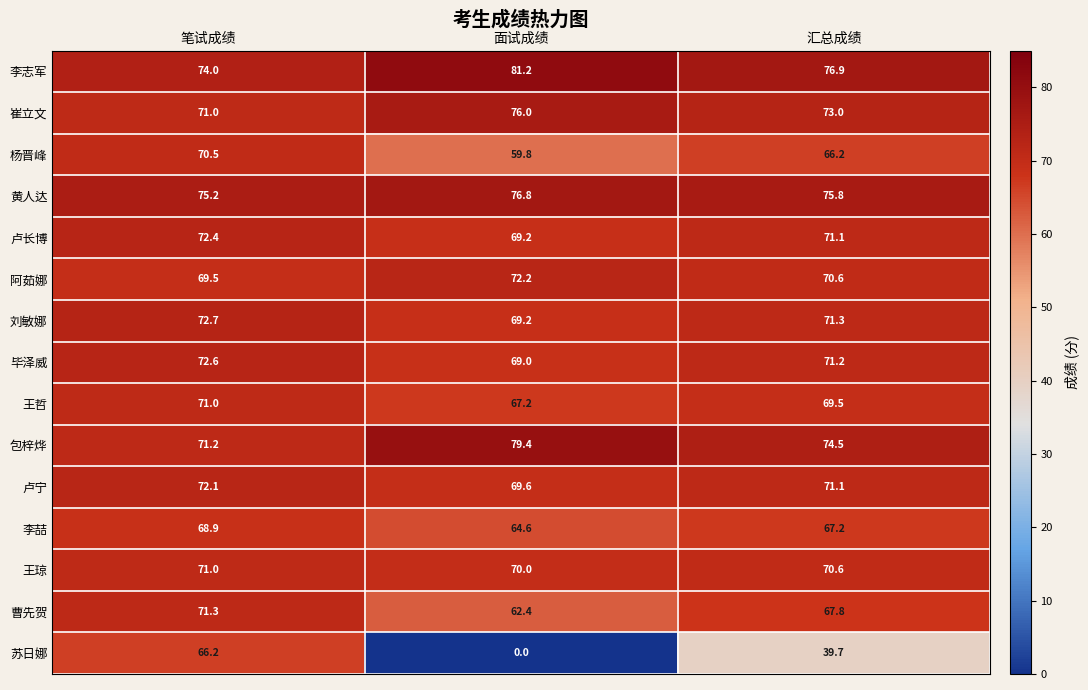

Rank the categories by 杨晋峰 value from lowest to highest.

面试成绩, 汇总成绩, 笔试成绩